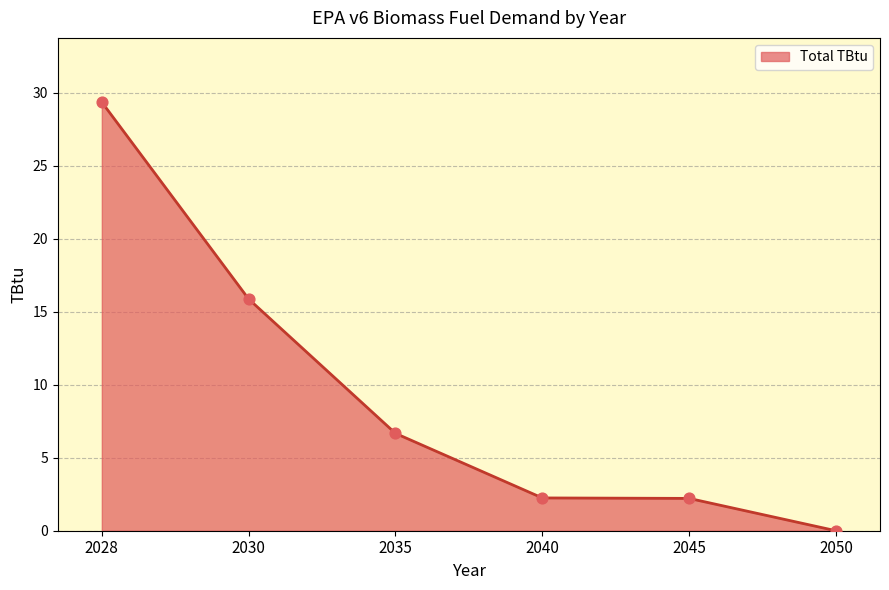

What is the change in value from 2030 to 2035?

-9.2